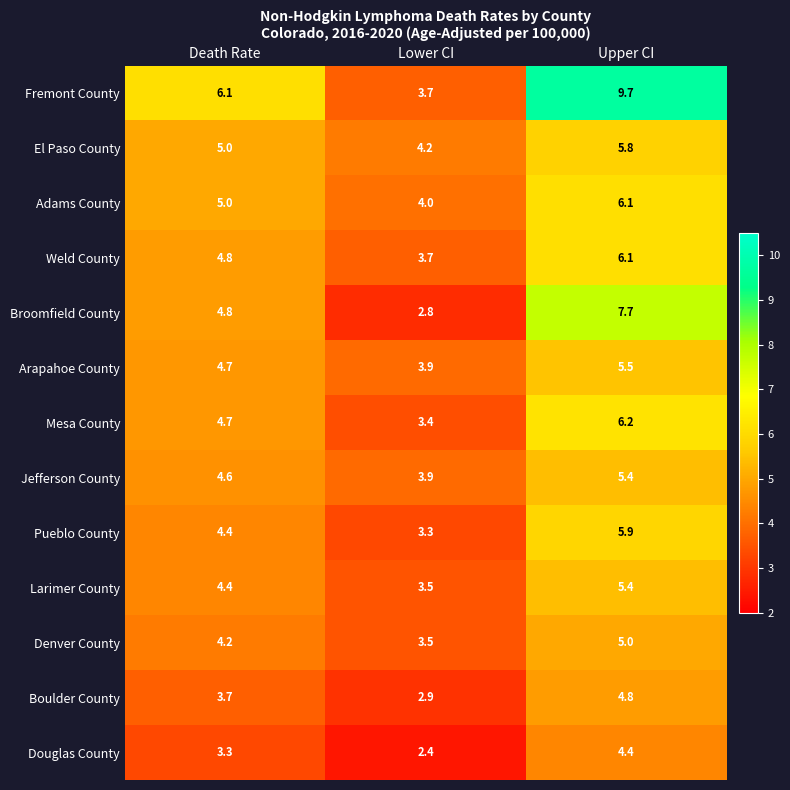

True or false: Fremont County has a value of 6.1 at Death Rate.

True